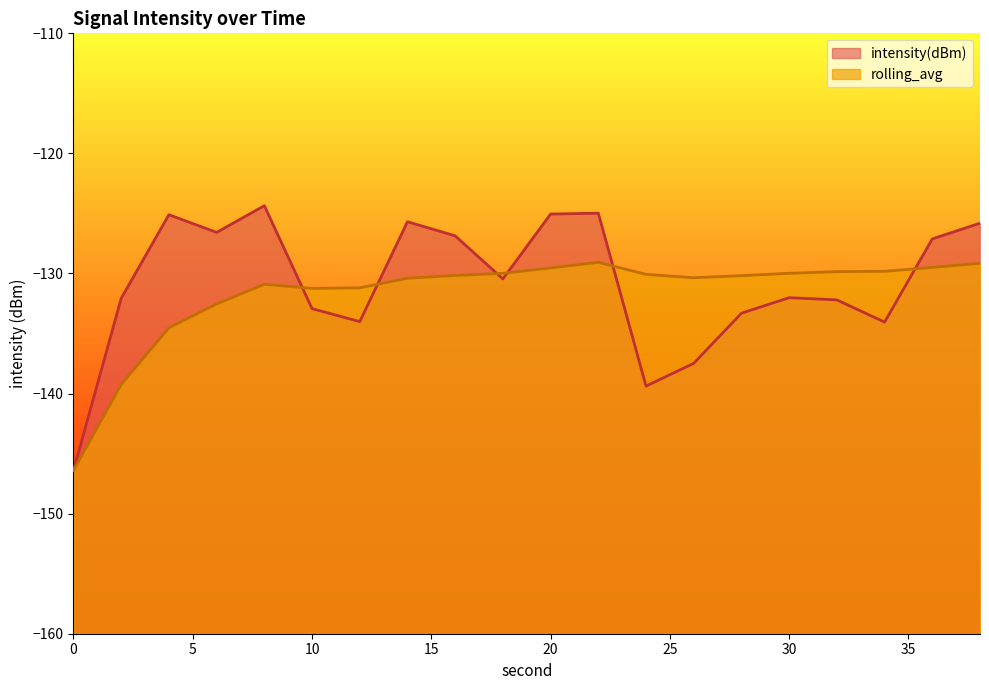

What is the value of the rolling_avg point at the 16th from the left?

-130.0